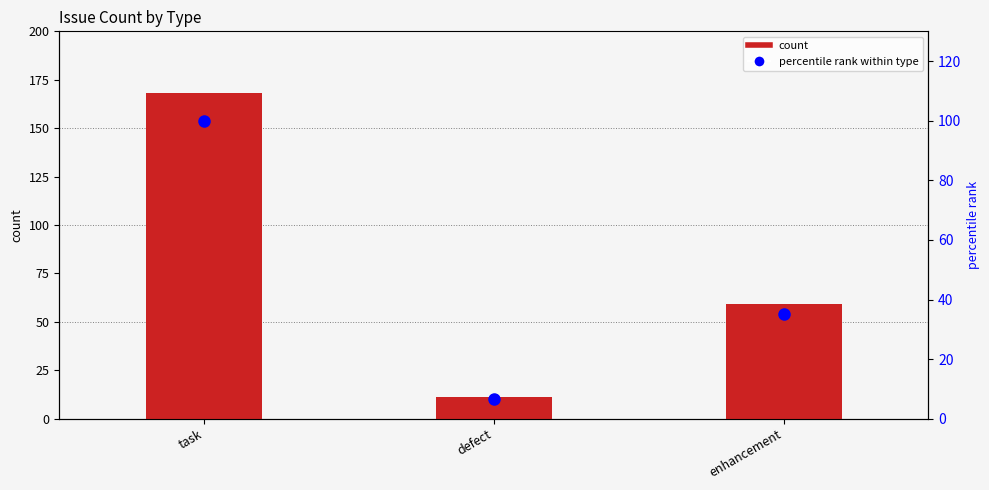

Count the number of data series in this chart.

2